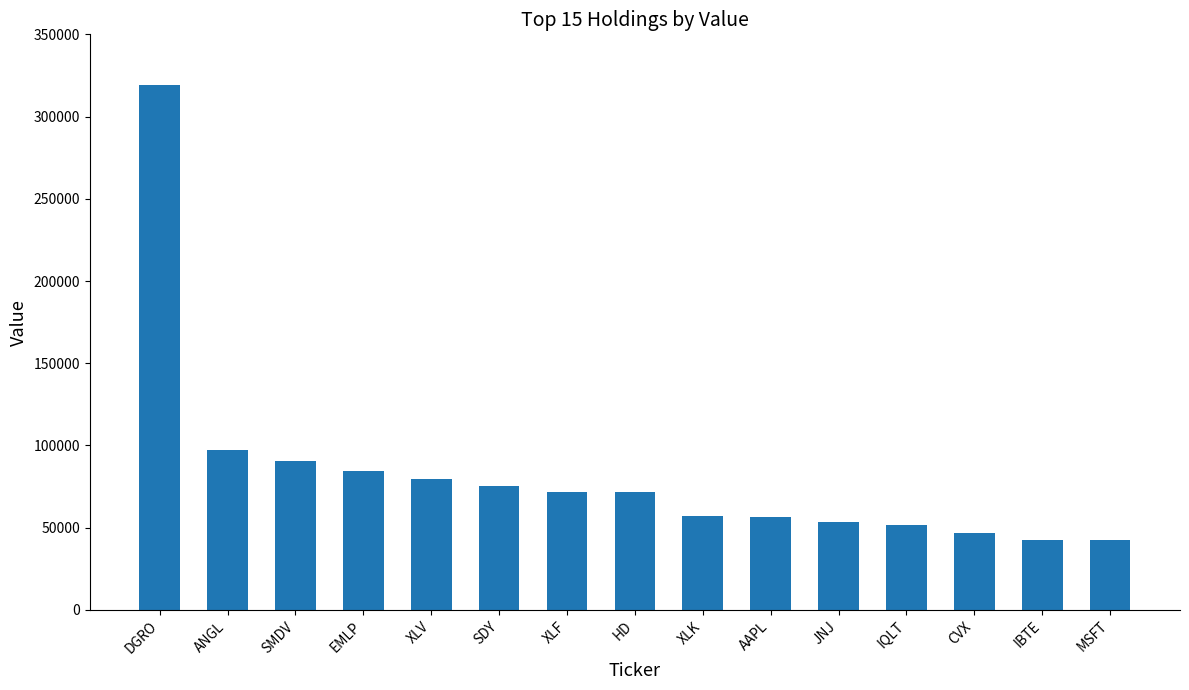

What is the label of the 15th bar from the left?

MSFT